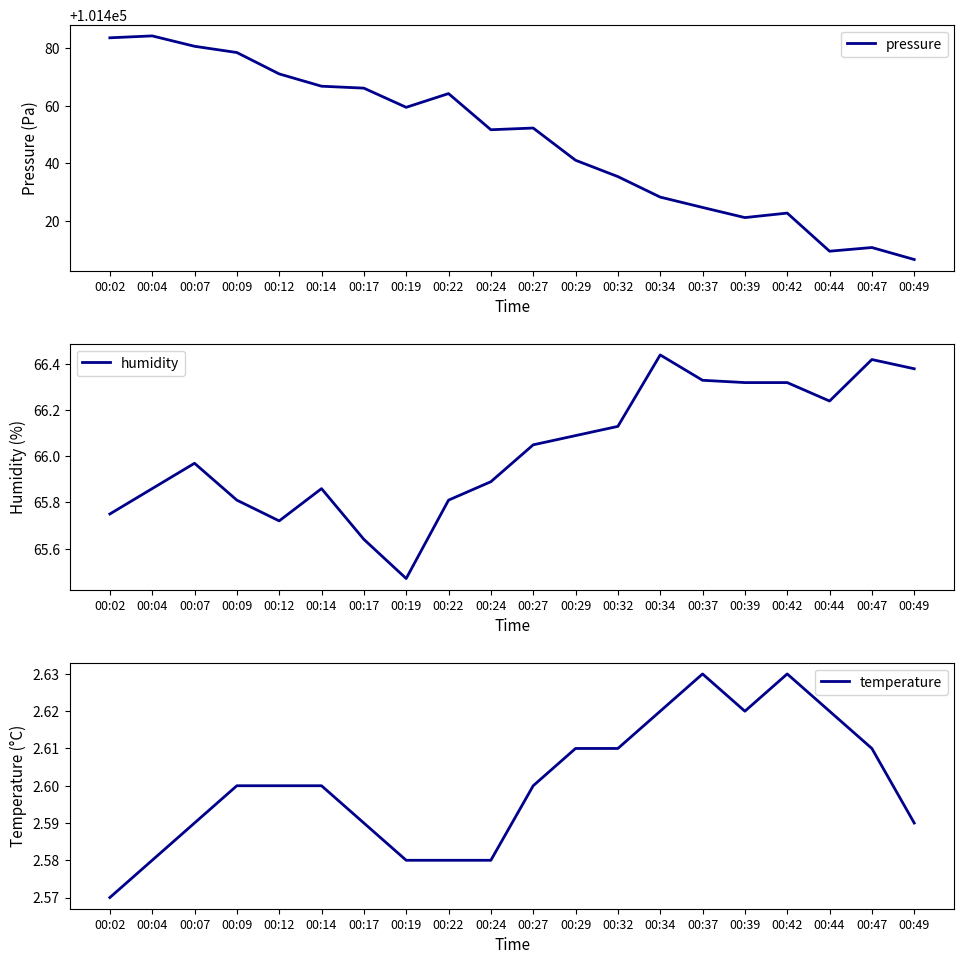

The humidity series shows 66.3 at 00:37. True or false?

True